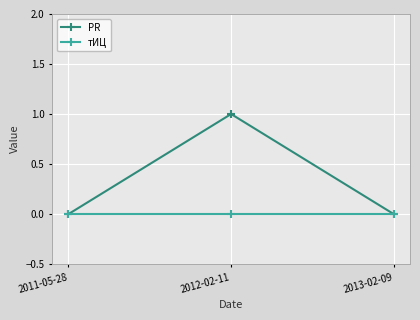

What is the label of the 3rd point from the left?

2013-02-09